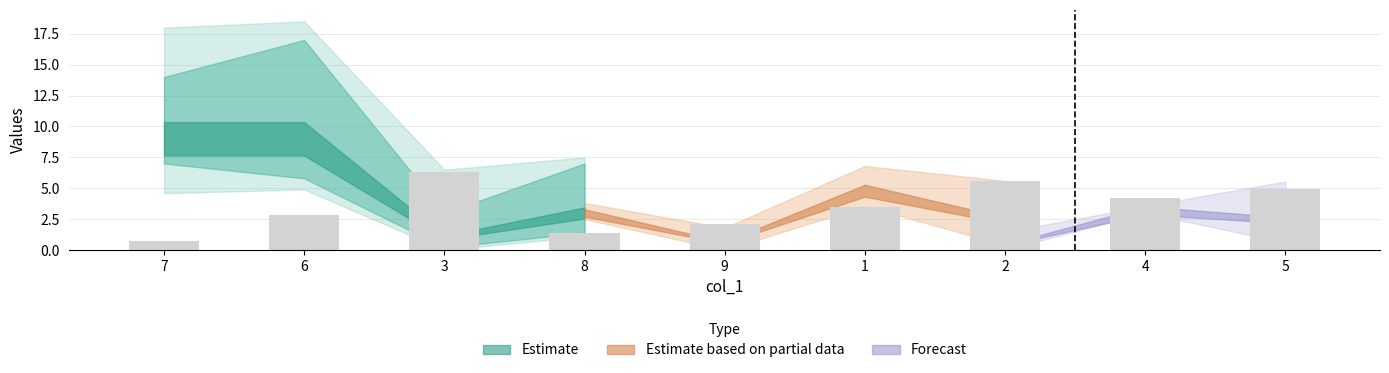

What is the change in value from 4 to 5?

+0.7